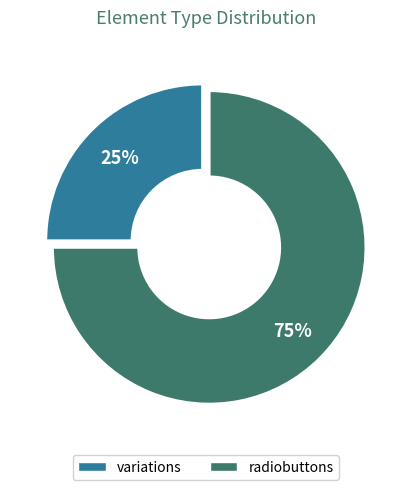

The variations slice represents 15% of the pie. True or false?

False